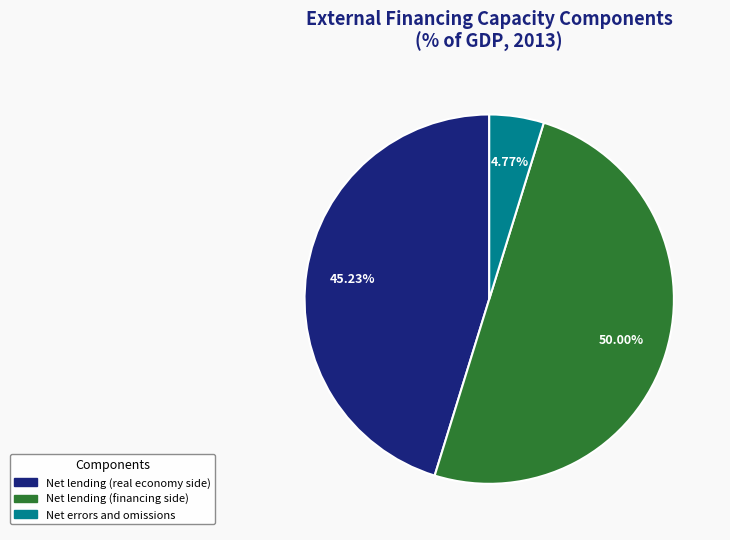

To the nearest percent, what is the difference between the largest and smallest slice percentages?

45%